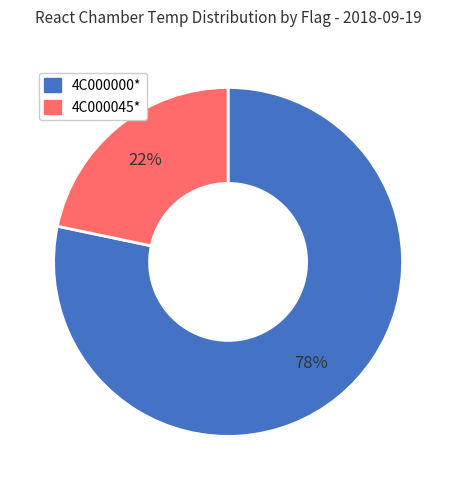

Combined, do 4C000000* and 4C000045* account for over 50%?

Yes